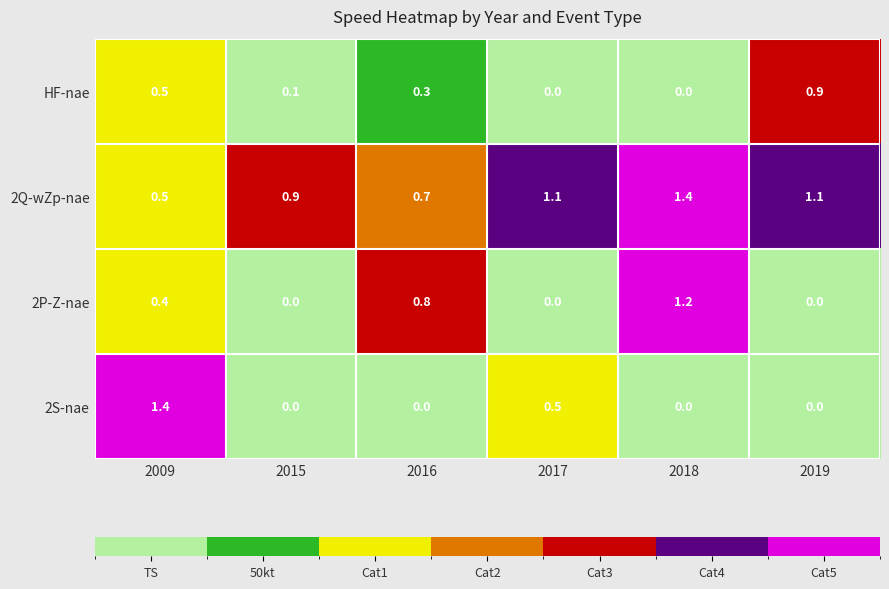

Count the number of data series in this chart.

4